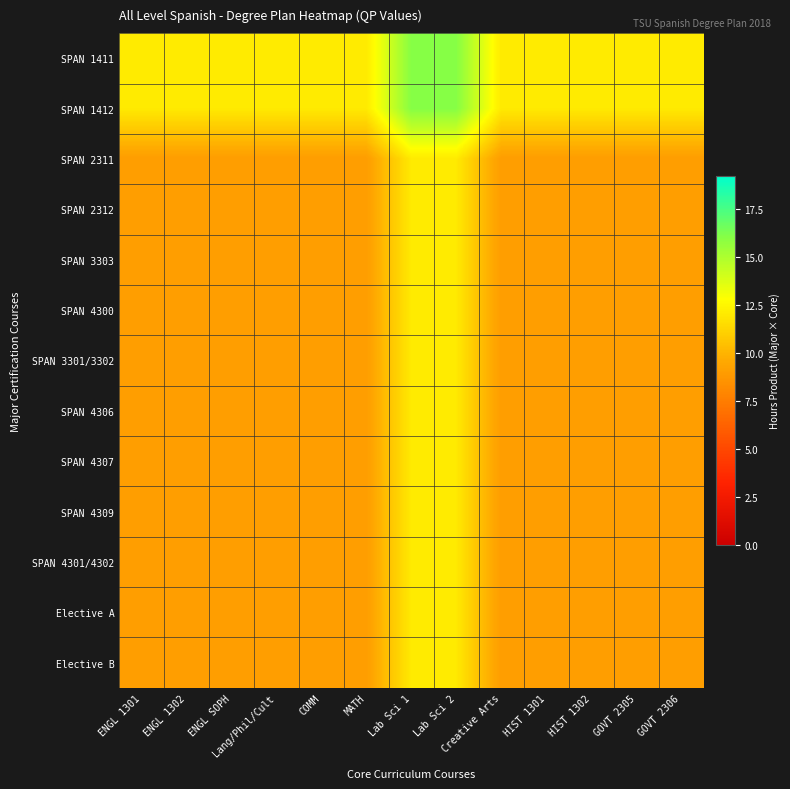

Which label corresponds to the largest value in the chart?

Lab Sci 1